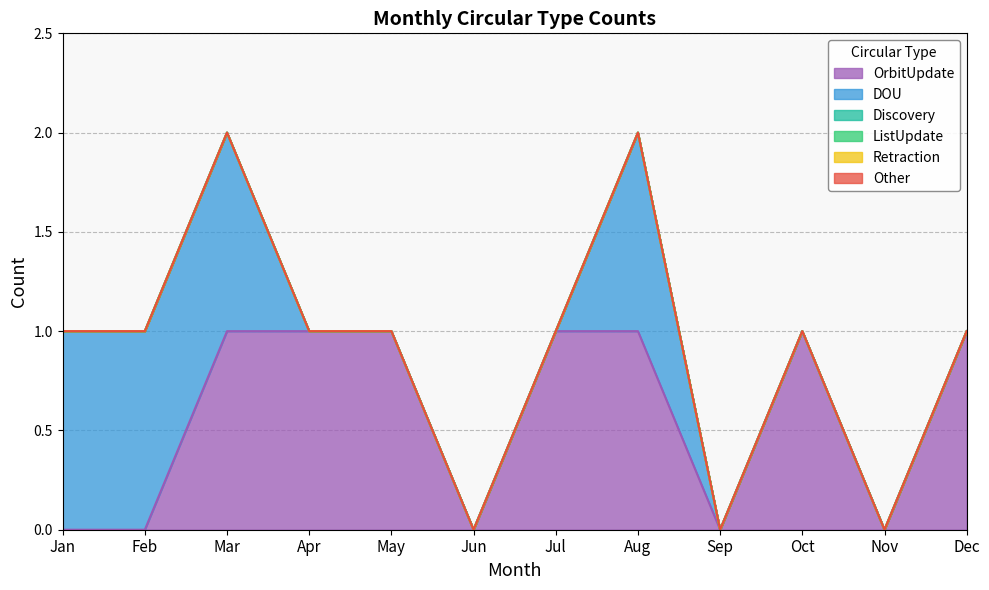

How many series are shown in this chart?

6